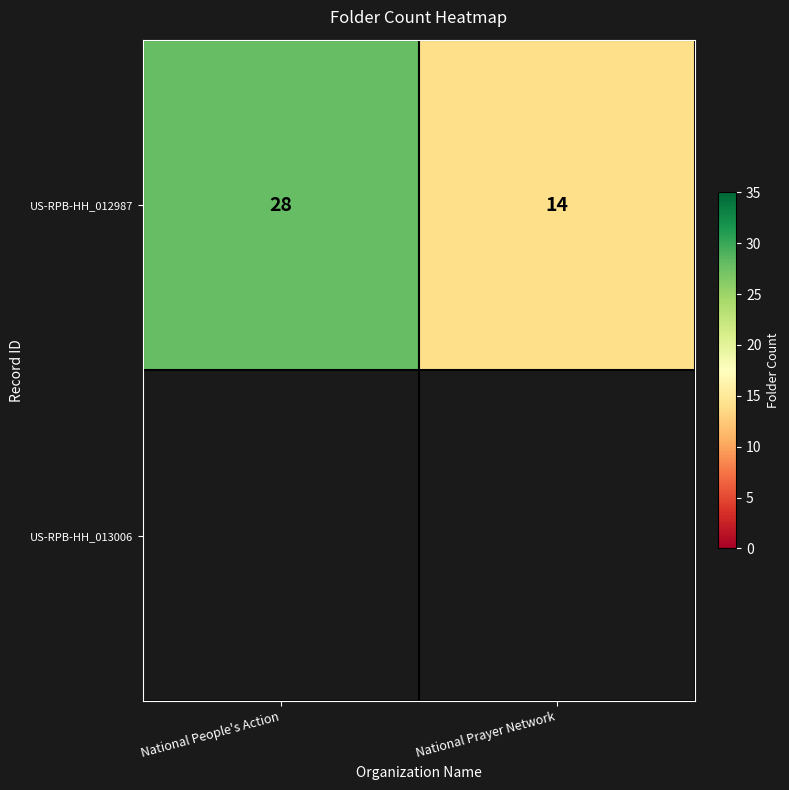

What is the maximum value shown in the chart?

28.0